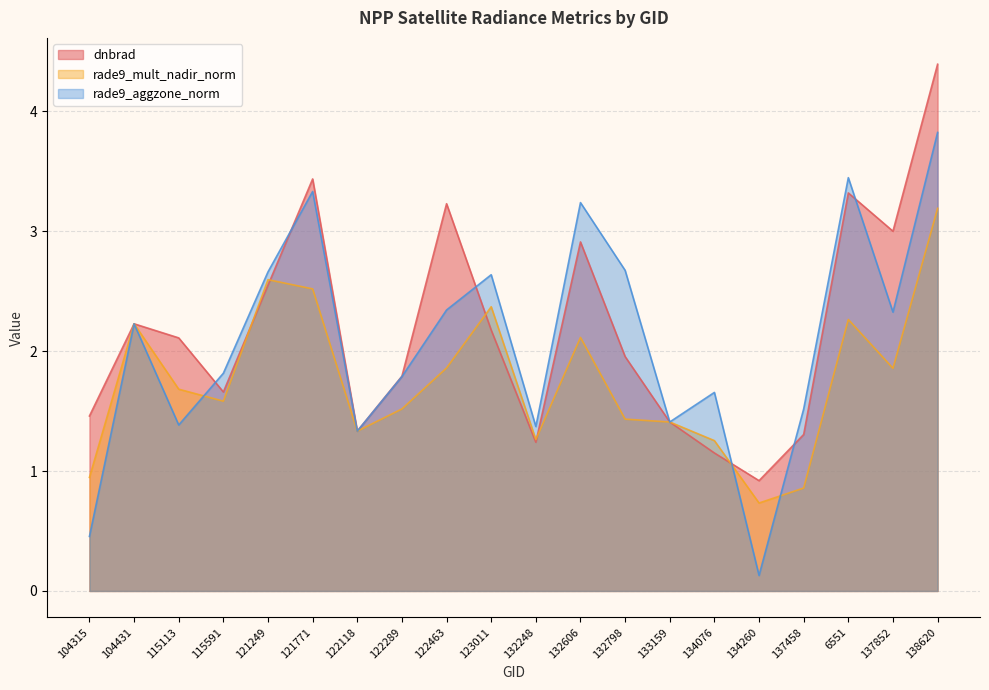

What is the value of the rade9_aggzone_norm point at the 5th from the left?

2.7